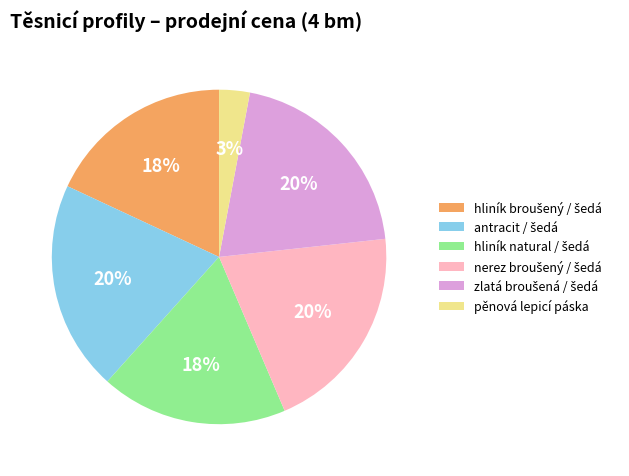

Which category has the smallest portion of the pie?

pěnová lepicí páska